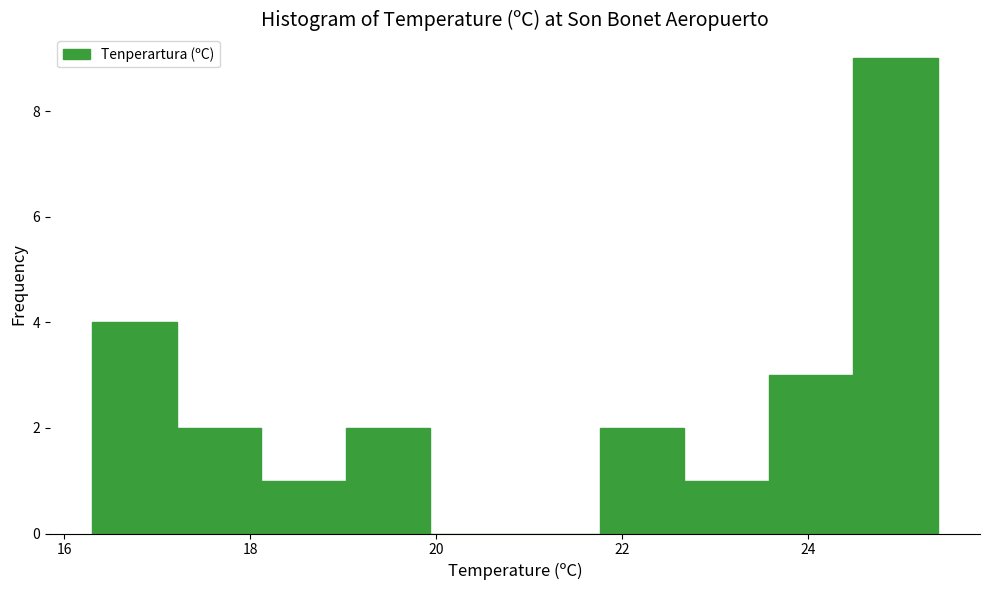

Reading left to right, transcribe this chart: for each bar, give the range it covers on the x-axis and its height. Neither the bar edges nor the heights are printed on the chart, so give them approximately, as read against the axes.

16.4 to 17.2: 4
17.2 to 18.2: 2
18.2 to 19.0: 1
19.0 to 20.0: 2
20.0 to 20.8: 0
20.8 to 21.8: 0
21.8 to 22.6: 2
22.6 to 23.6: 1
23.6 to 24.4: 3
24.4 to 25.4: 9